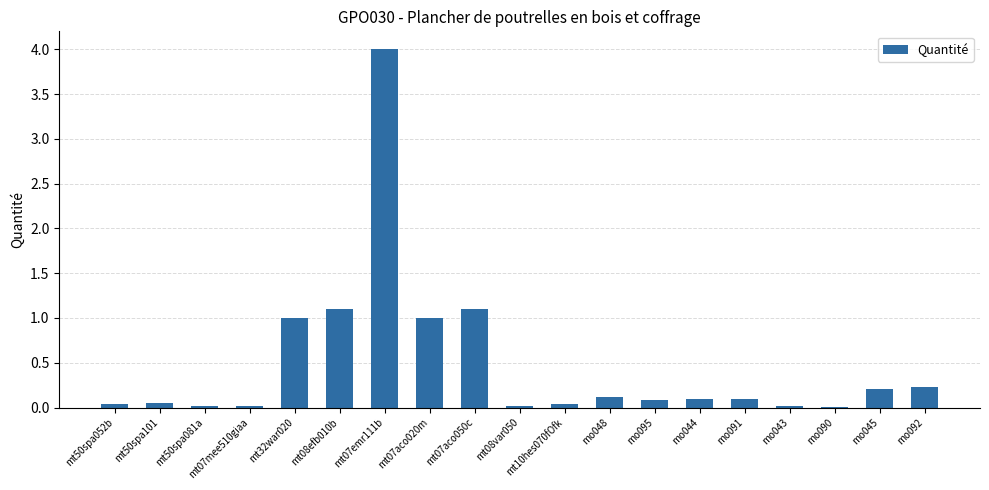

Which has a higher value, mo095 or mo092?

mo092